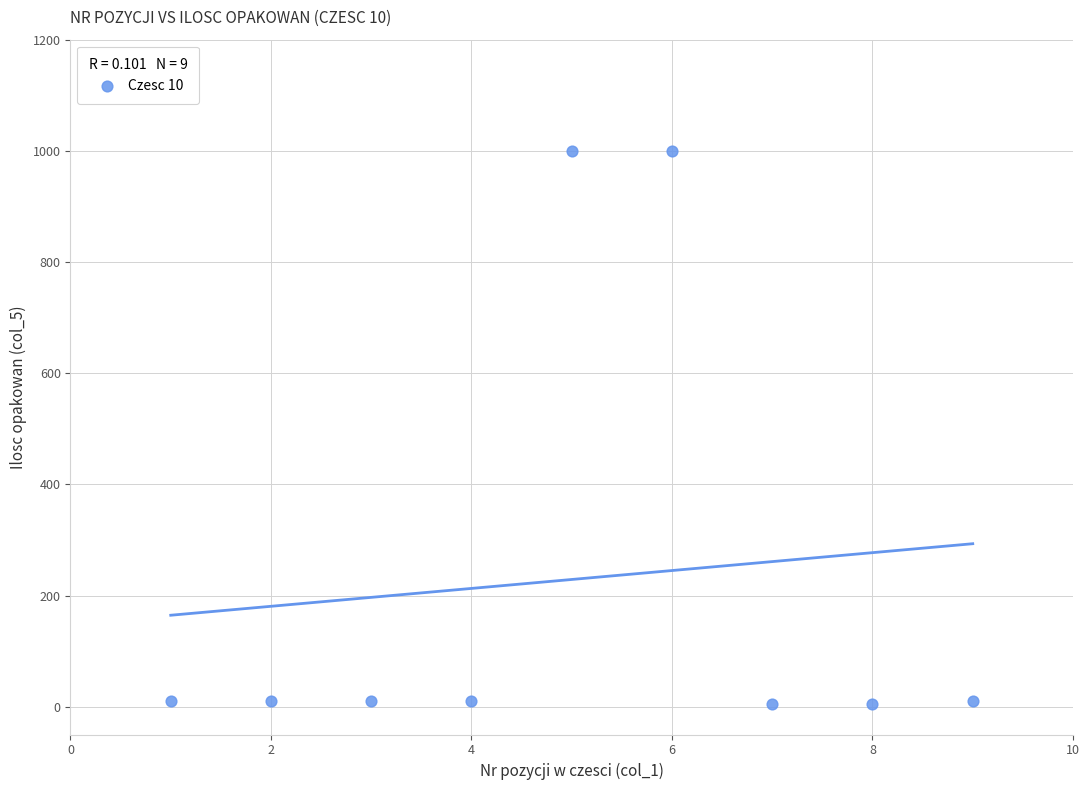

What is the range of X values (max minus min)?

8